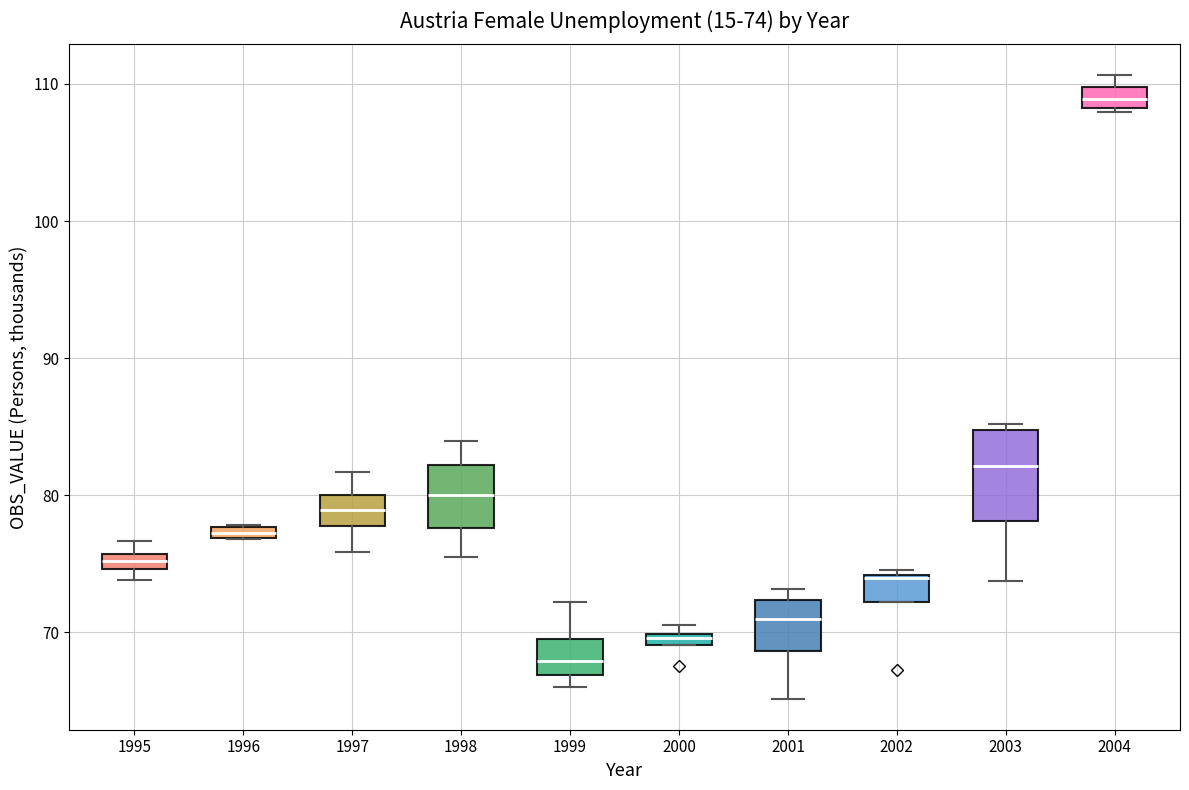

Which box has the lowest median line?

1999